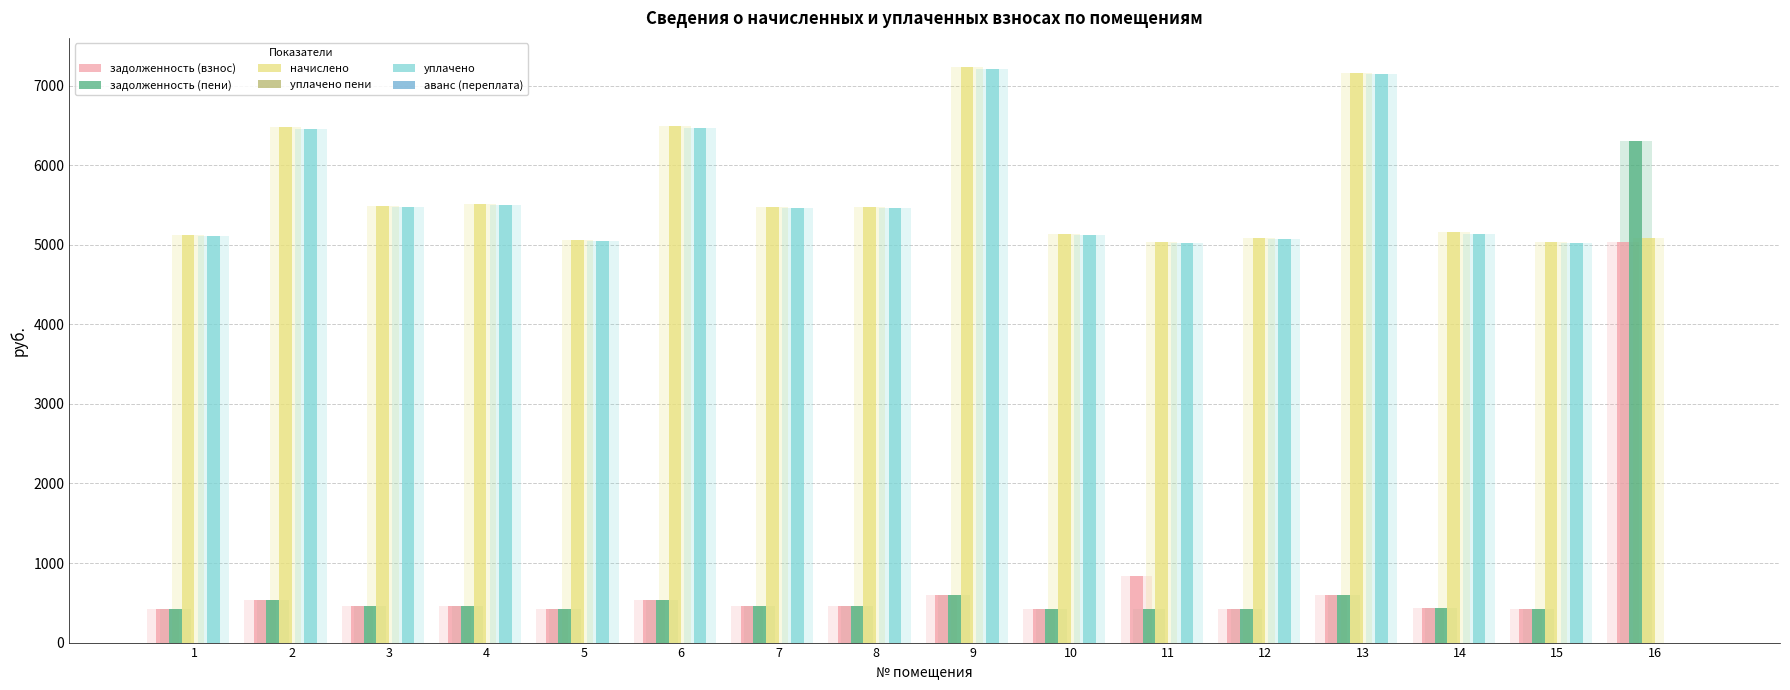

True or false: начислено has a value of 7398.5 at 10.

False